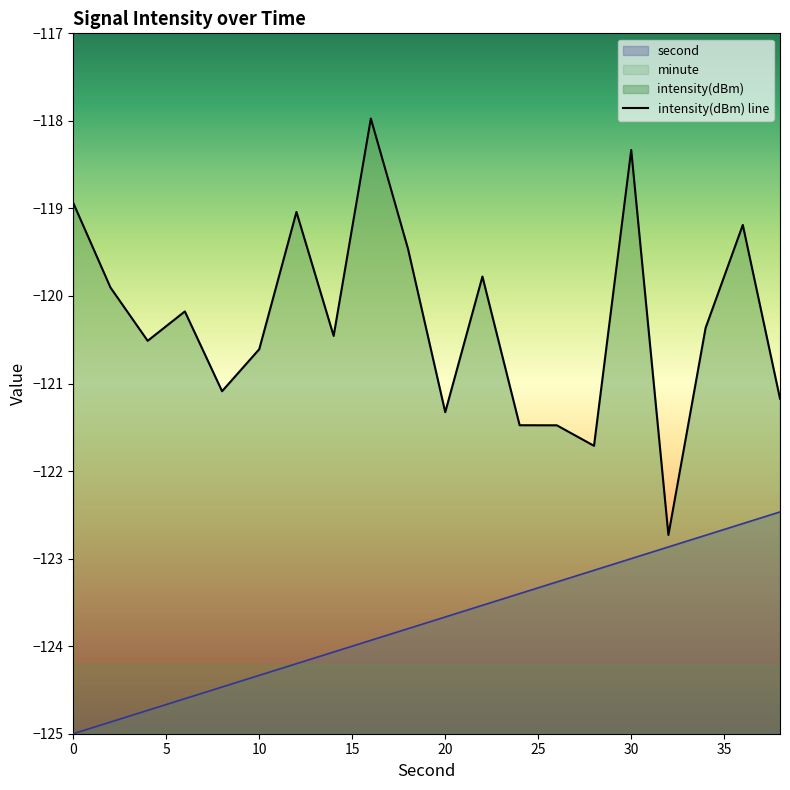

True or false: intensity(dBm) and second cross at least once.

False